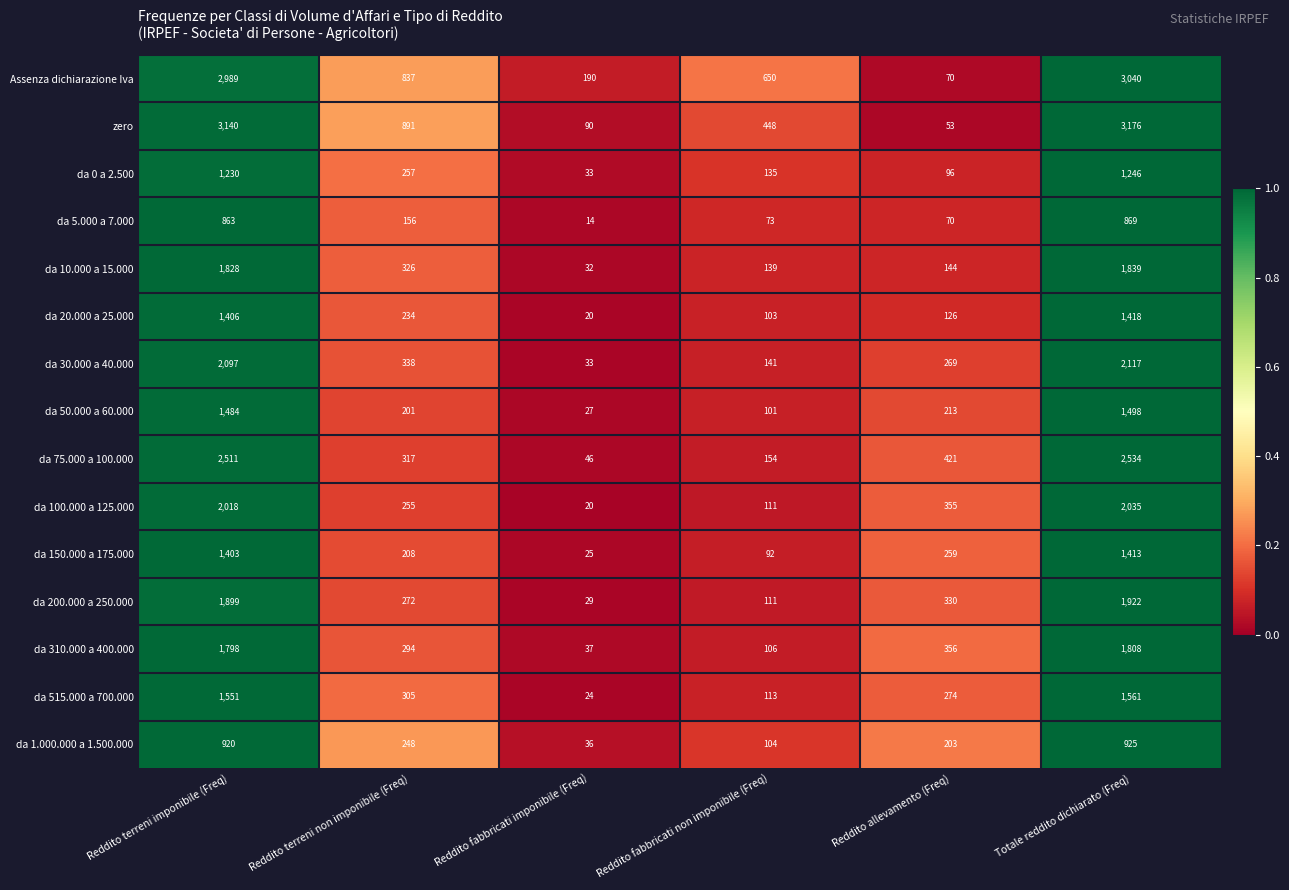

Is it true that zero equals 31 at Reddito allevamento (Freq)?

False